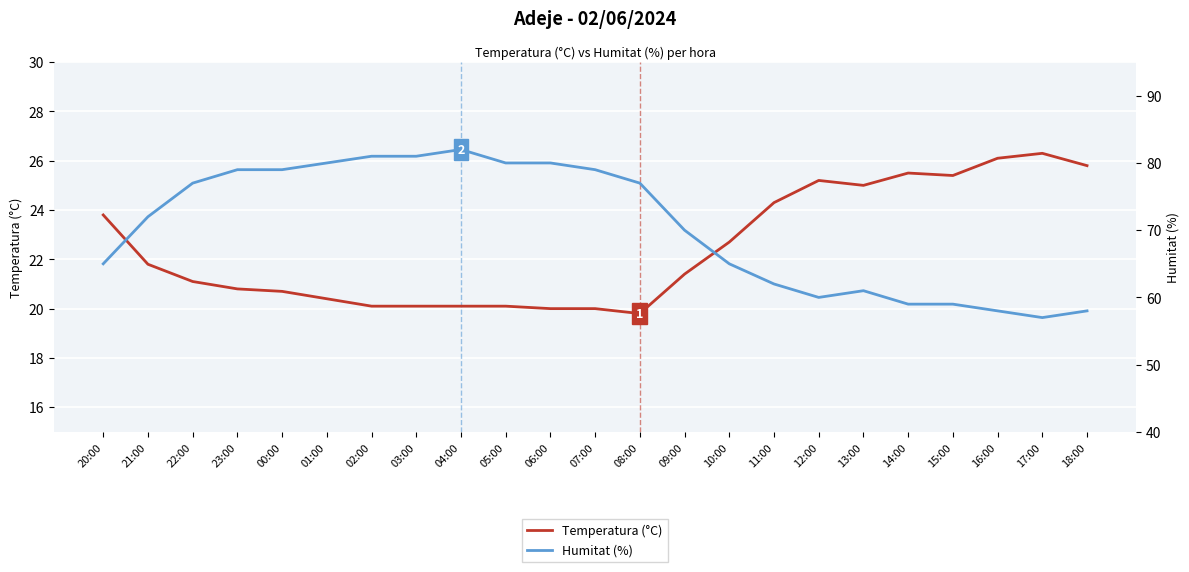

Rank the series by their average value, from highest to lowest.

Humitat (%), Temperatura (°C)